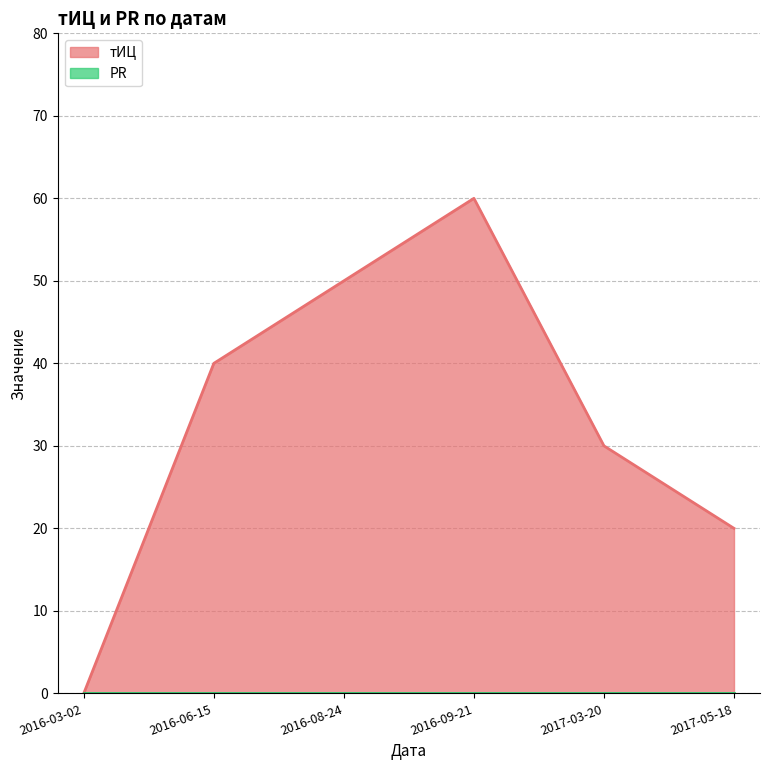

Reading left to right, transcribe all the data shown in this chart.

2016-03-02=0	2016-06-15=40	2016-08-24=50	2016-09-21=60	2017-03-20=30	2017-05-18=20